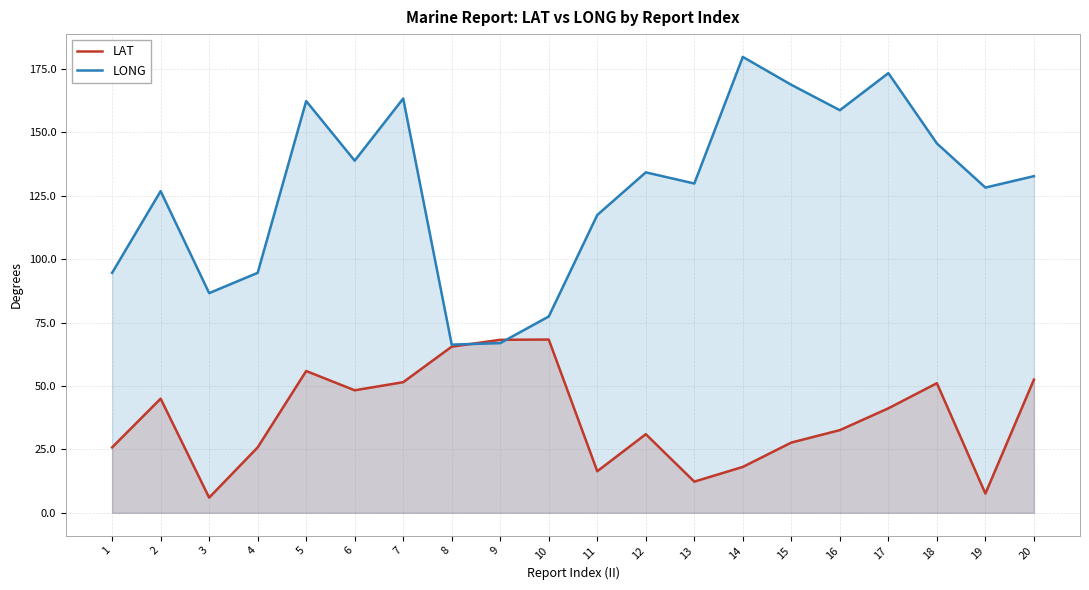

List the series in order of their peak value, lowest first.

LAT, LONG